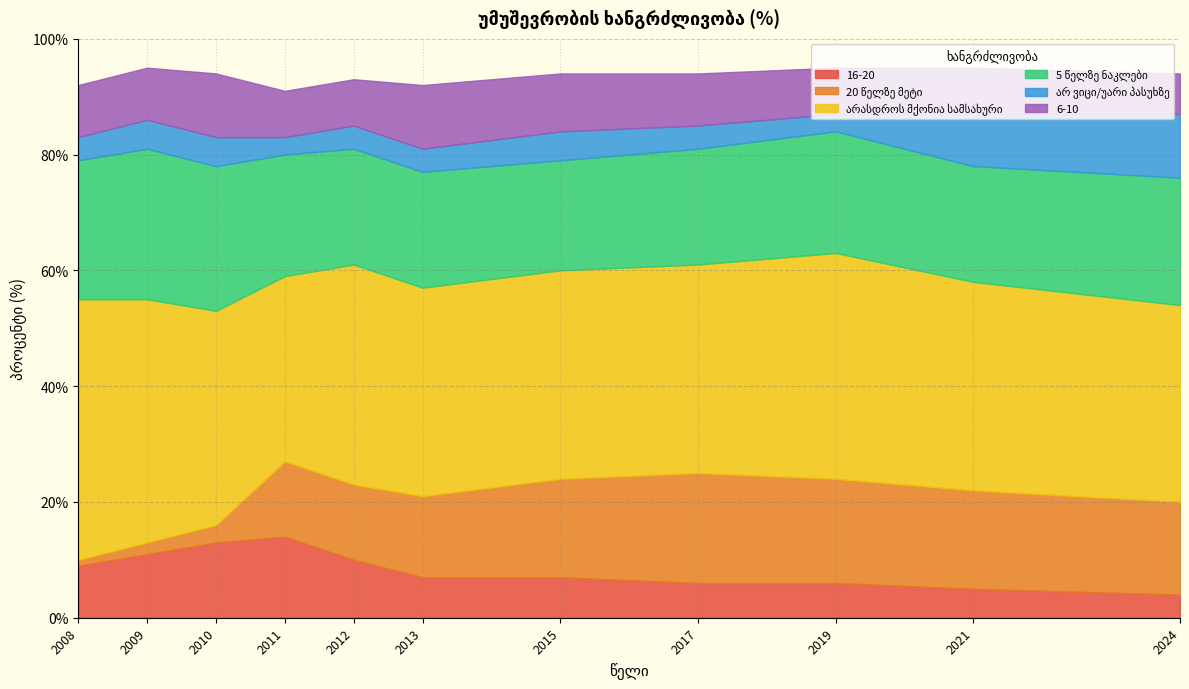

Does the chart have visible grid lines?

Yes